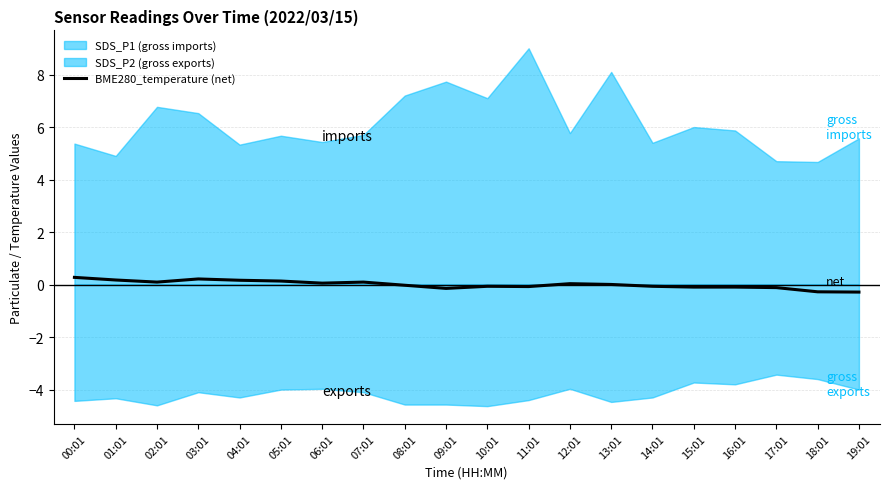

What is the label of the 1st point from the left?

00:01